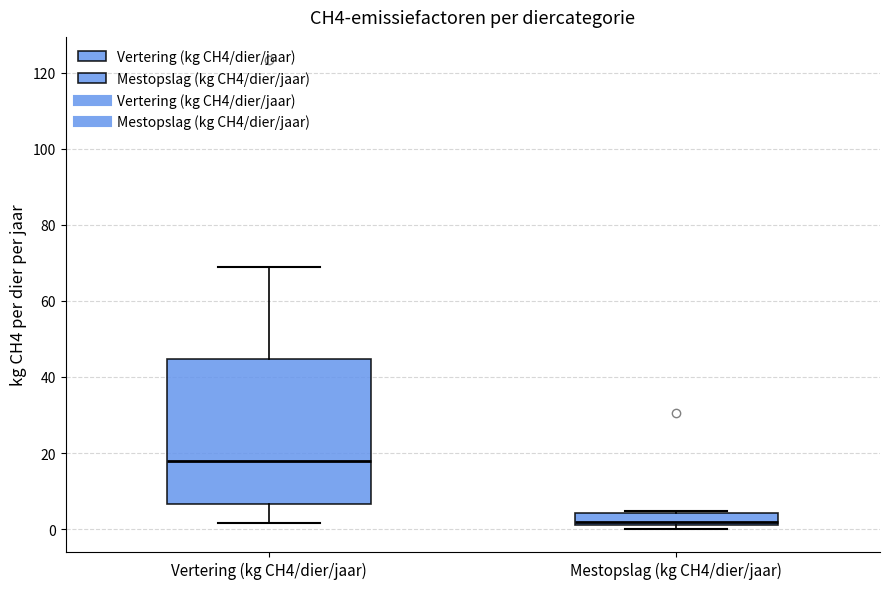

Which box's median line is the lowest?

Mestopslag (kg CH4/dier/jaar)